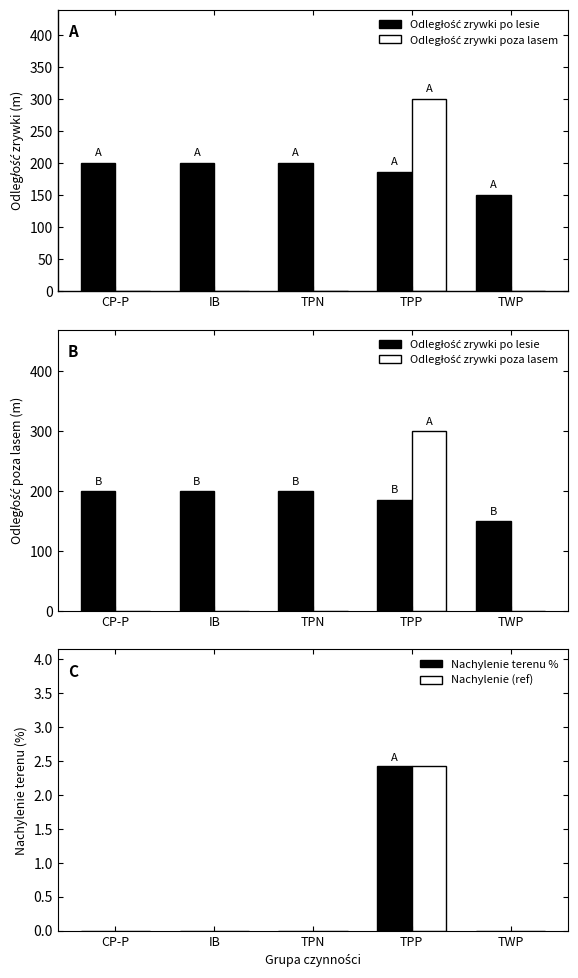

Which series changed the most between IB and TPP?

Odległość zrywki poza lasem